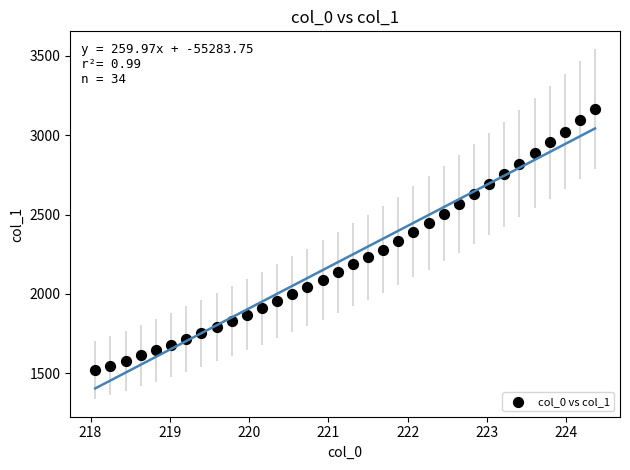

What is the range of X values (max minus min)?

6.3